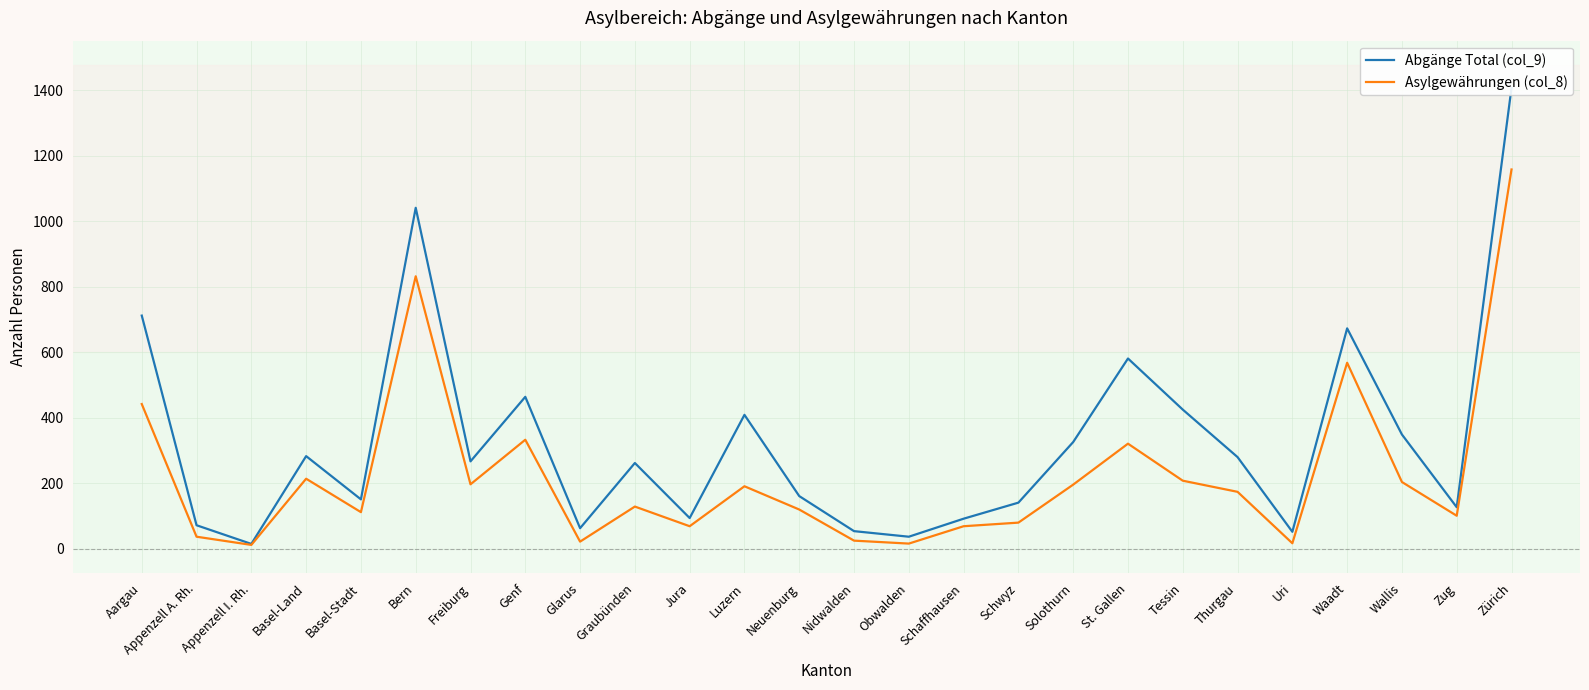

What is the sum of all Abgänge Total (col_9) values?

8538